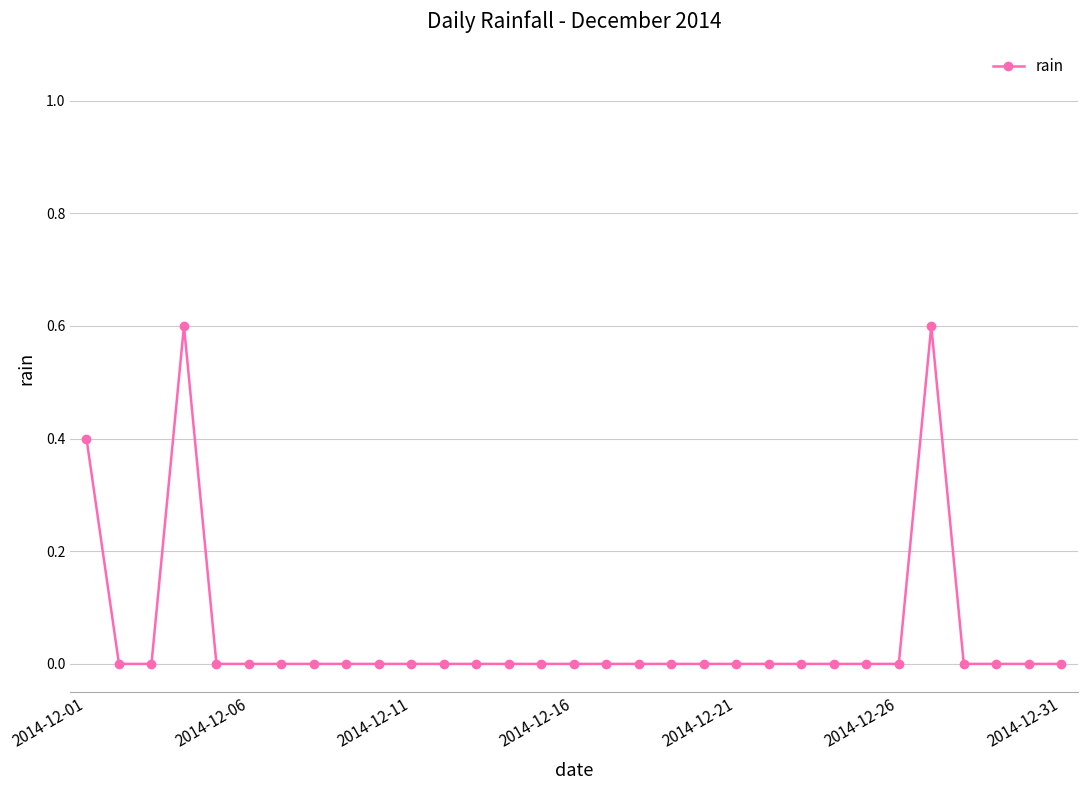

What is the value of the 1st point from the left?

0.4